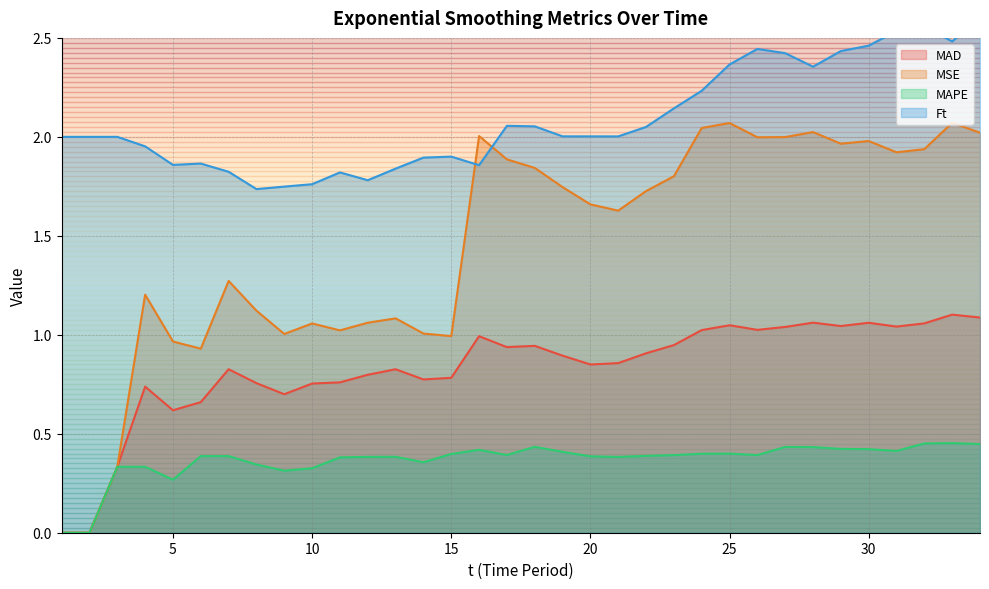

At which category does MSE reach its first local peak?

4